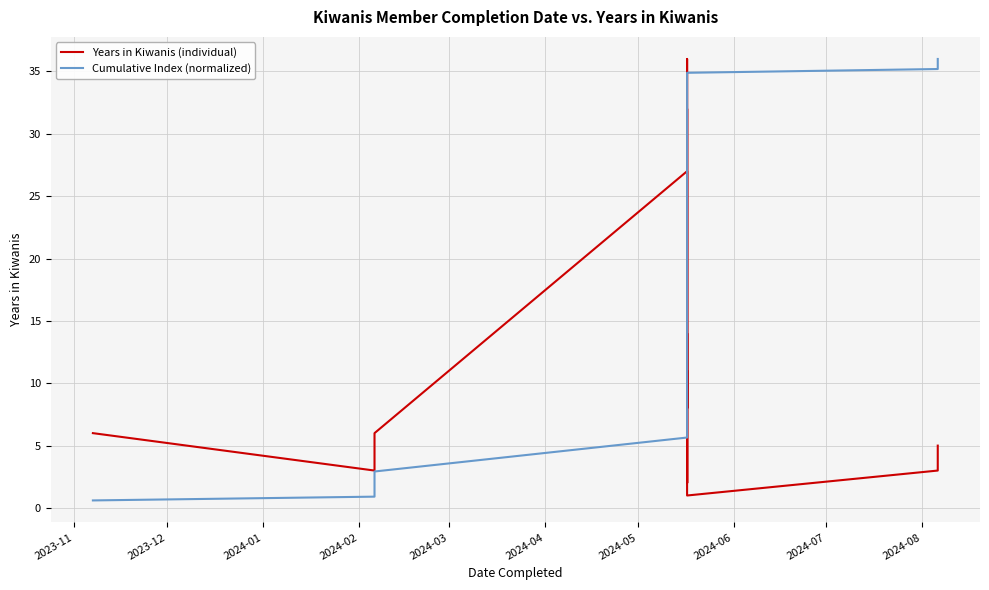

At 2024-08, list the series in order from largest to smallest.

Cumulative Index (normalized), Years in Kiwanis (individual)